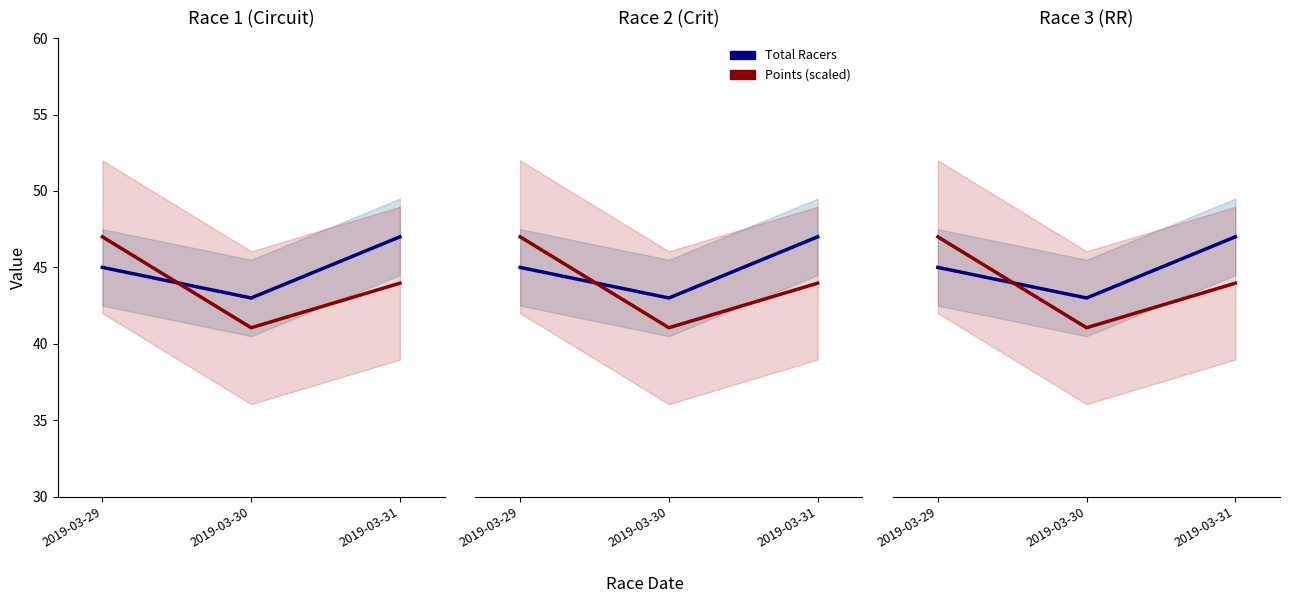

Rank the categories by Total Racers value from highest to lowest.

2019-03-31, 2019-03-29, 2019-03-30